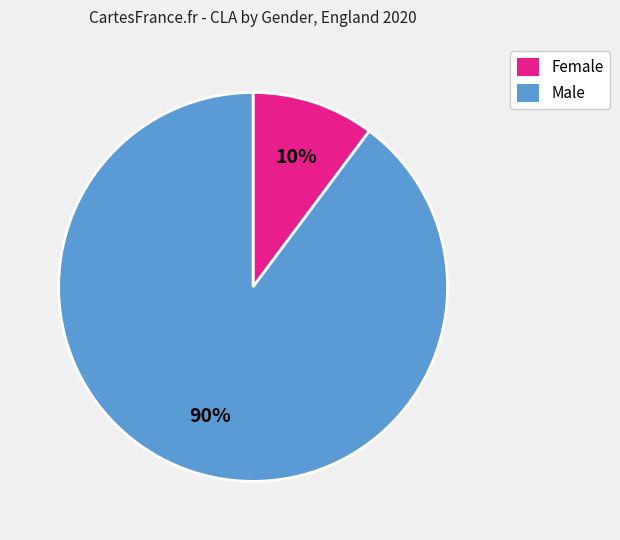

Is there any slice that represents more than half of the pie?

Yes